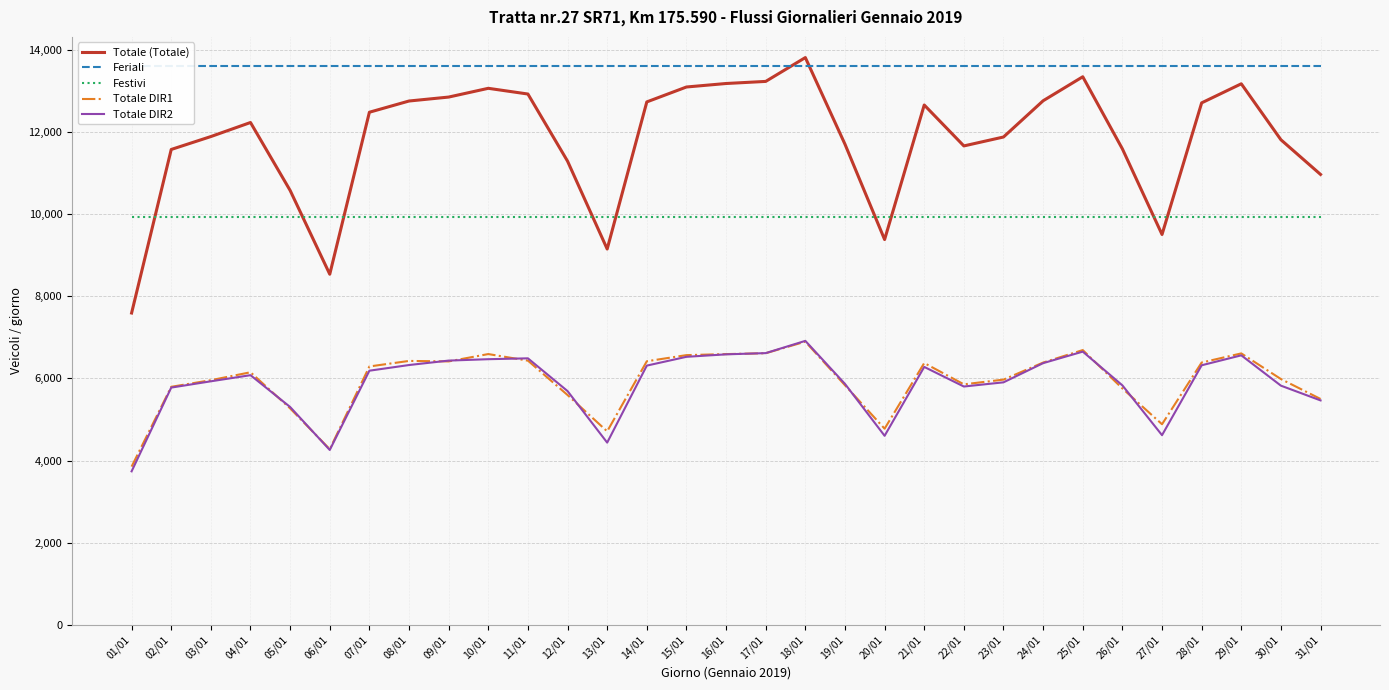

What is the label of the 1st point from the left?

01/01